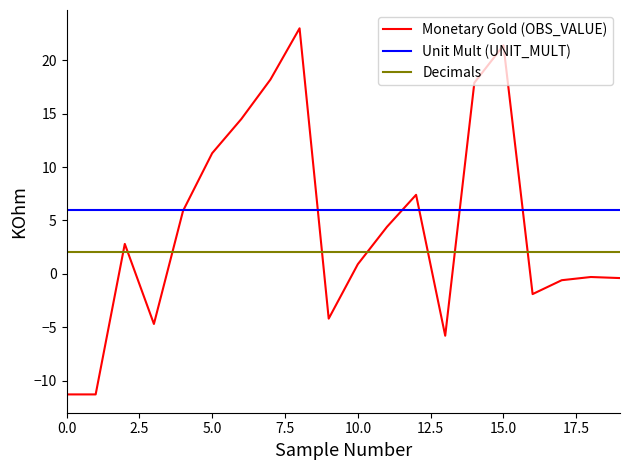

How many distinct data groups are displayed?

3